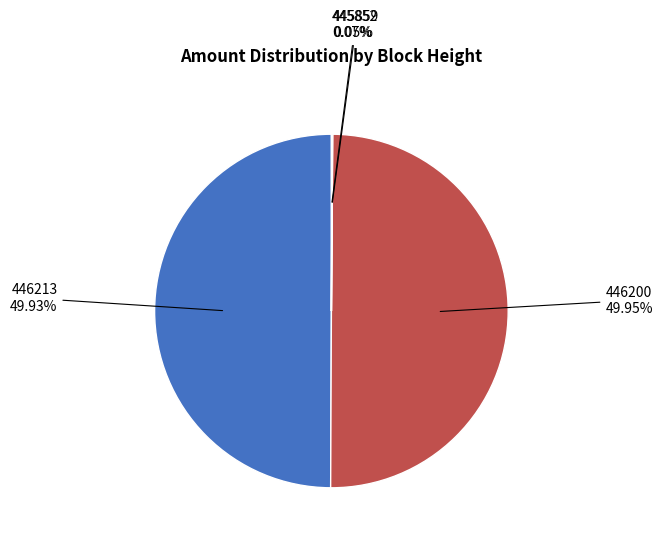

Is the sum of 446213 and 446200 greater than half?

Yes